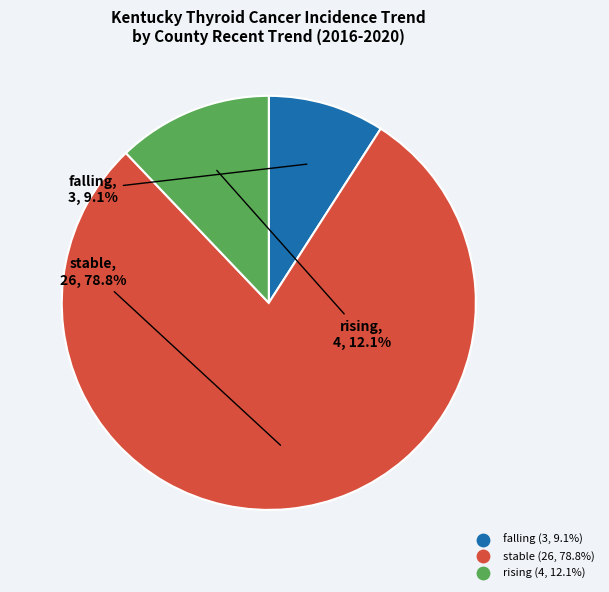

What is the largest slice in the pie chart?

stable